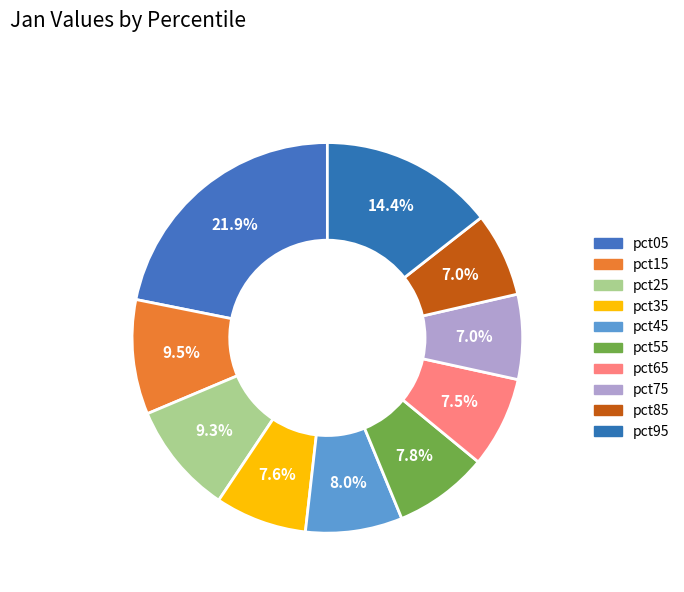

How many segments does this pie chart have?

10